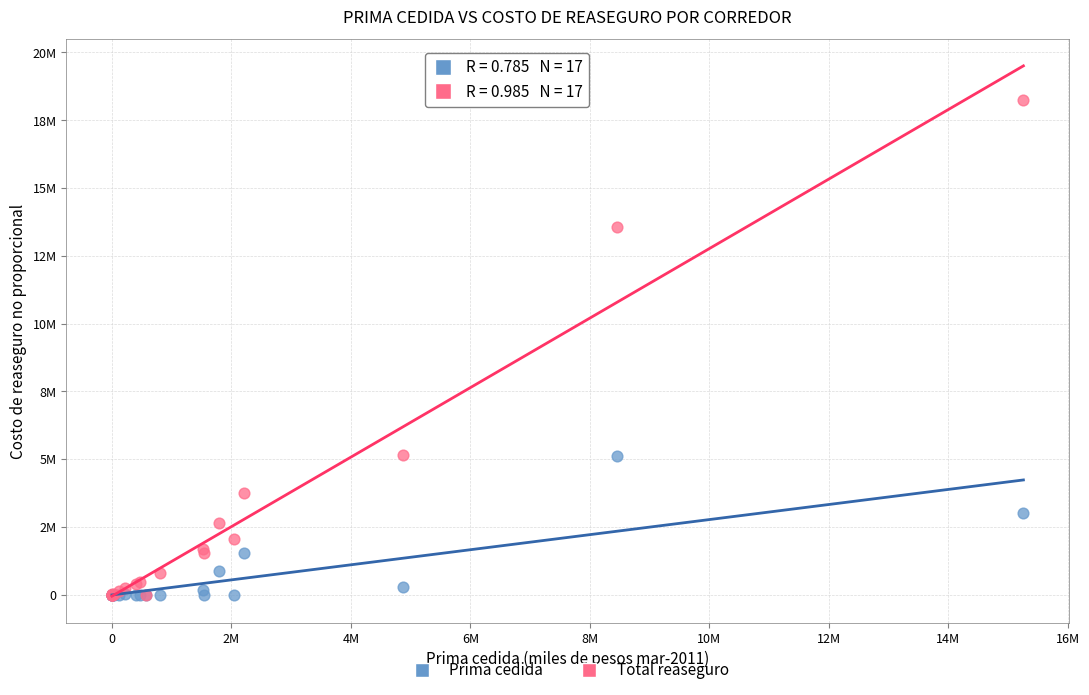

What are all the series names shown in the legend?

Prima cedida, Total reaseguro